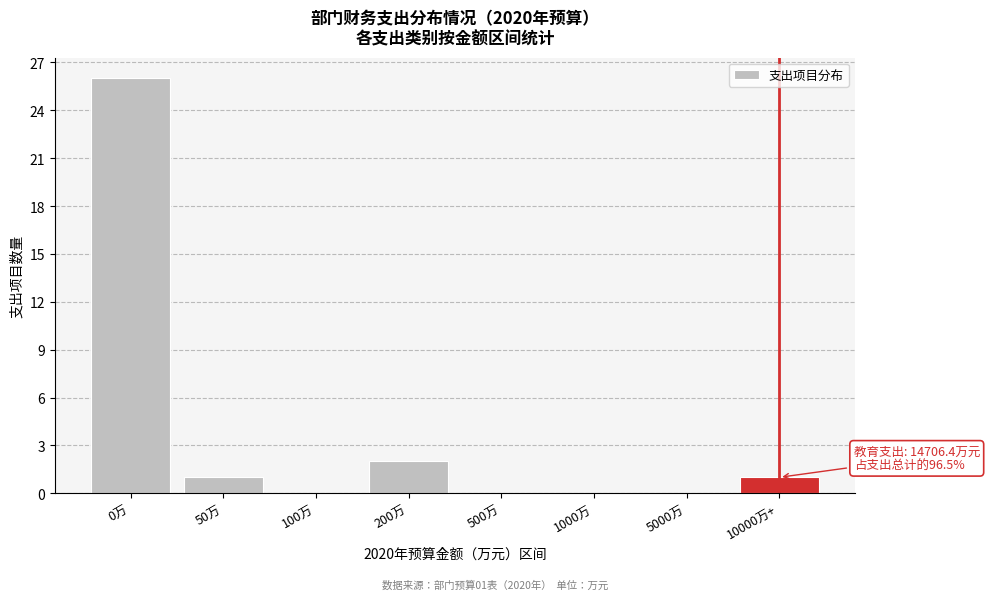

Reading left to right, list all the values displayed in this chart.

0万=26	50万=1	100万=0	200万=2	500万=0	1000万=0	5000万=0	10000万+=1